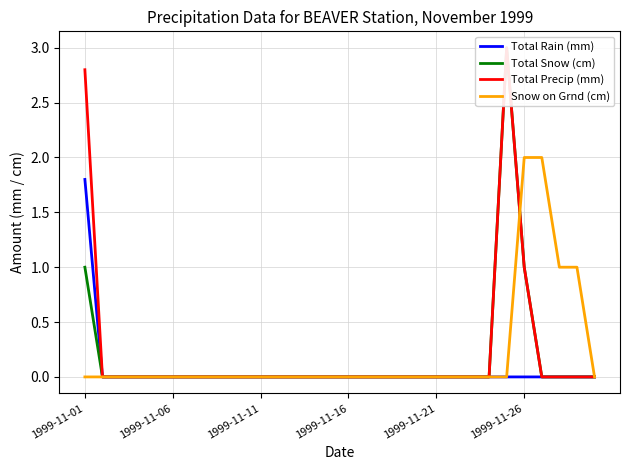

What is the highest value of the Snow on Grnd (cm) series?

2.0